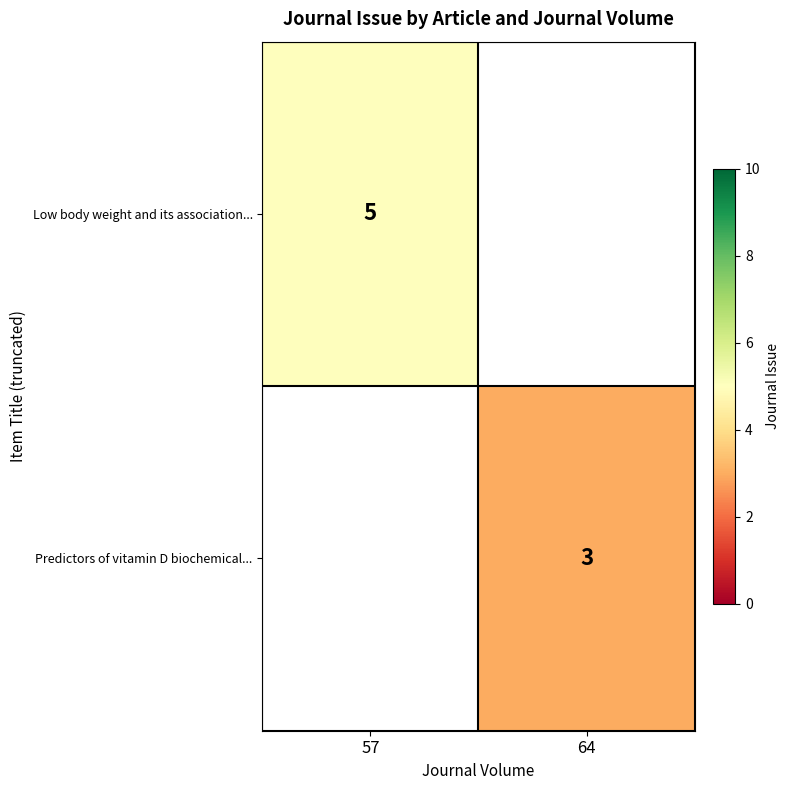

The value of Low body weight and its association... at 57 is 2. True or false?

False